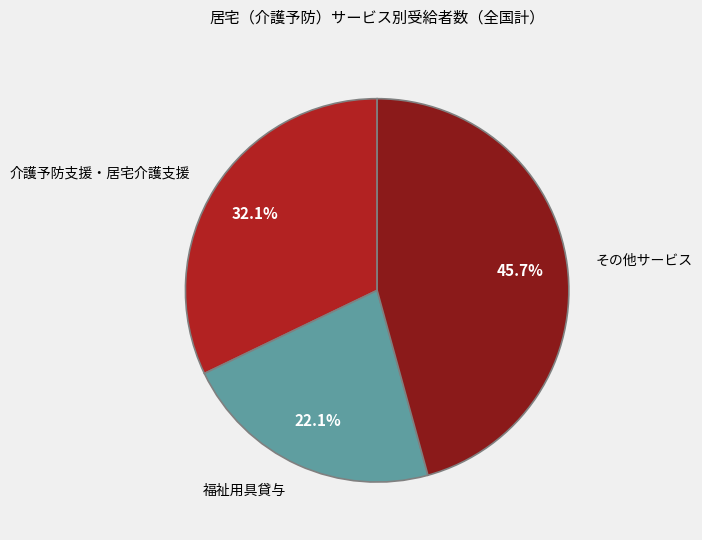

Is there any slice that represents more than half of the pie?

No